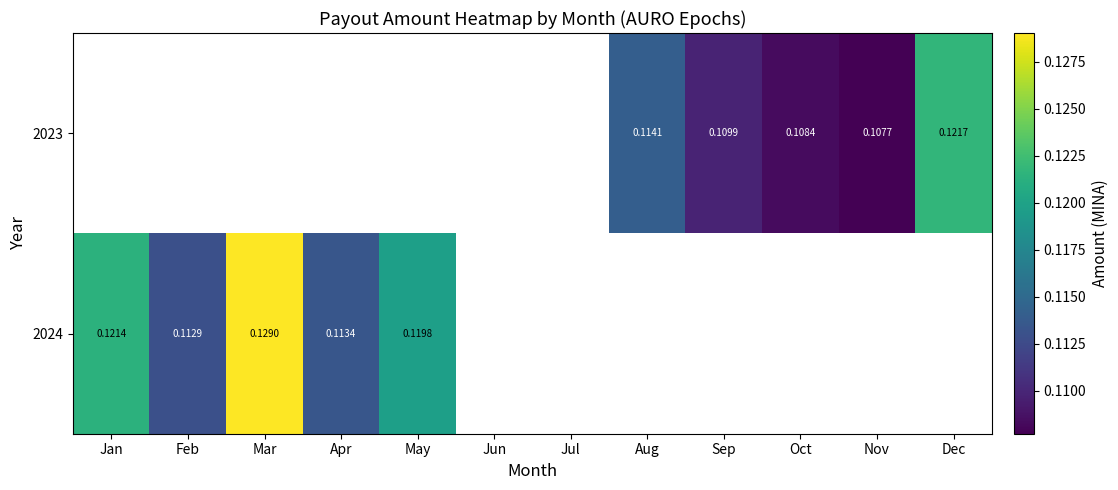

How many data points does each series have?

12